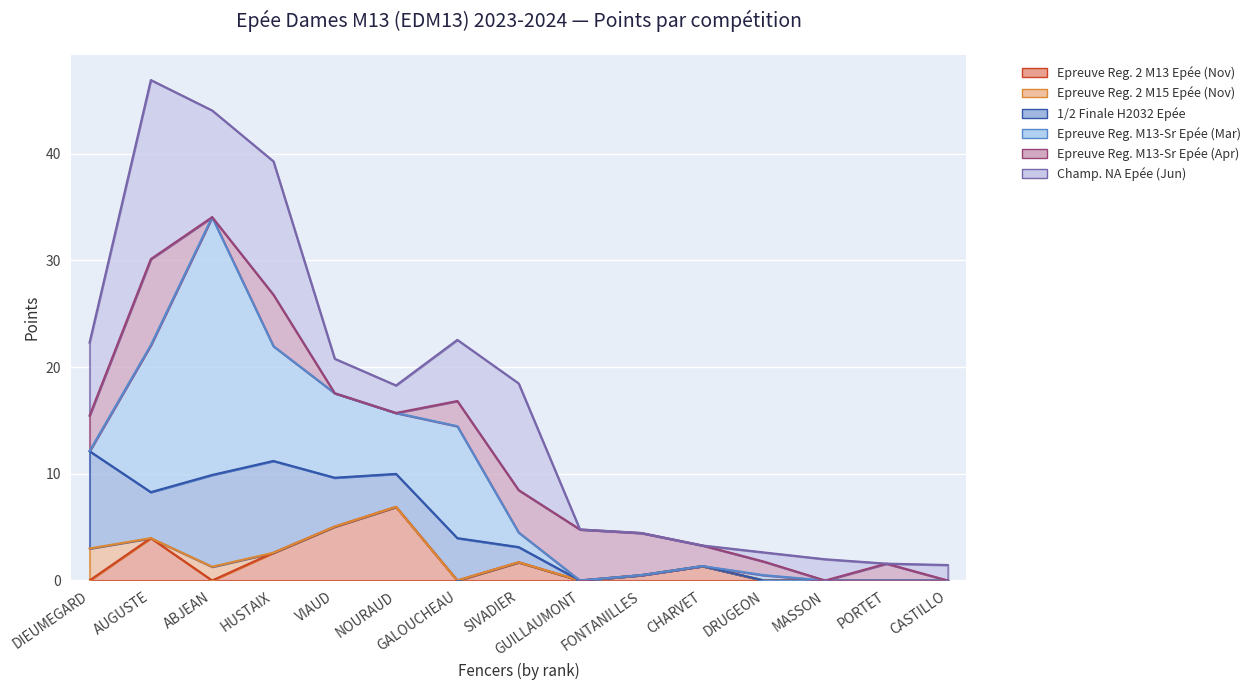

The Epreuve Reg. M13-Sr Epée (Mar) series shows 6.5 at GALOUCHEAU. True or false?

False